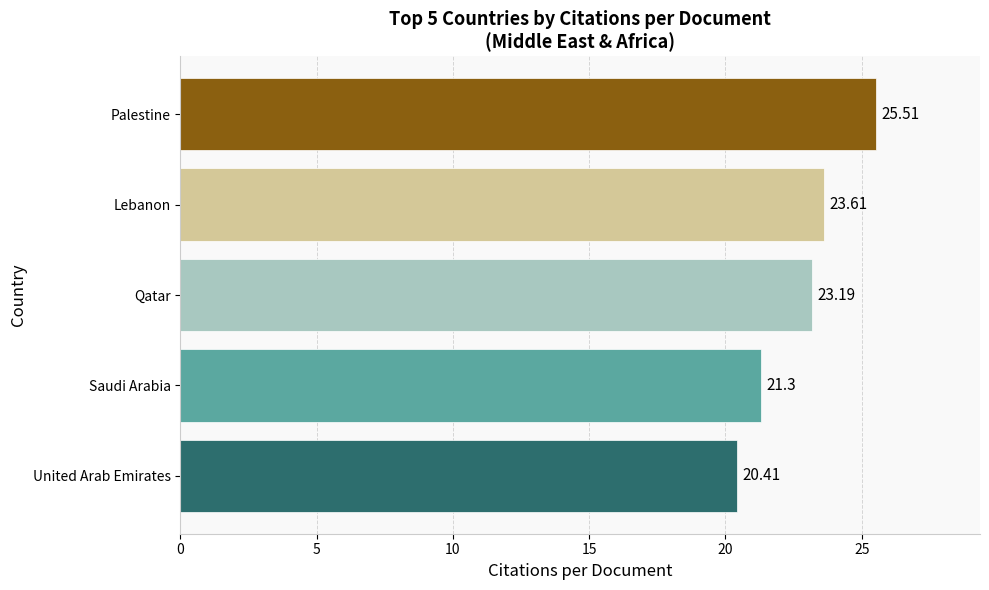

Does the chart contain any negative values?

No